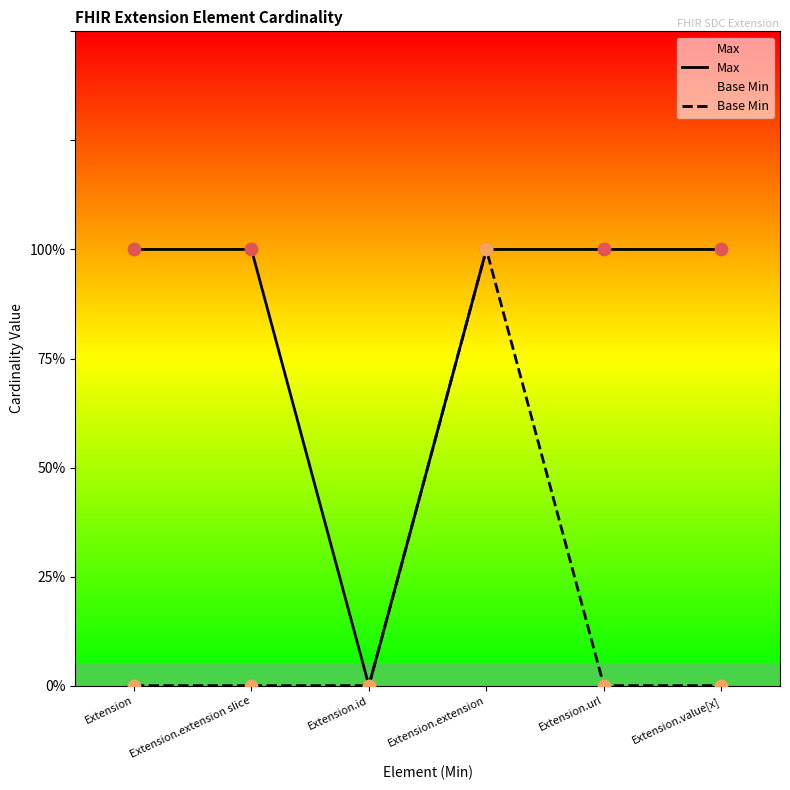

Which series has the largest total across all categories?

Max